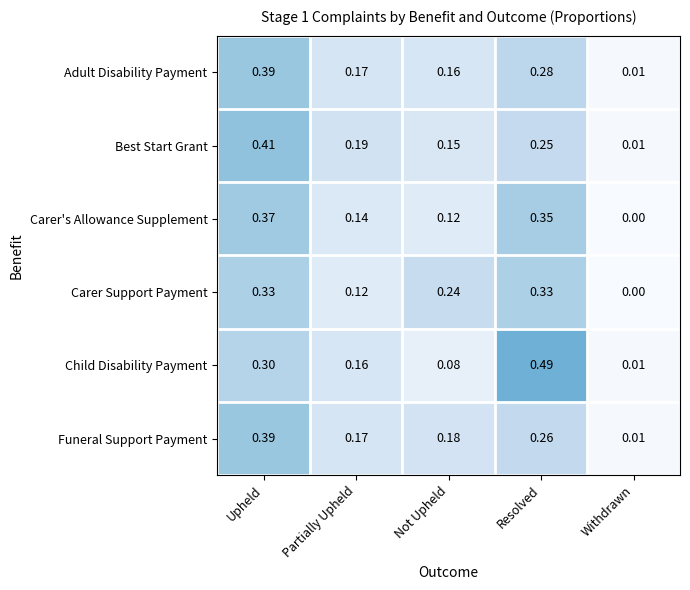

At how many categories does at least one series exceed 0?

5